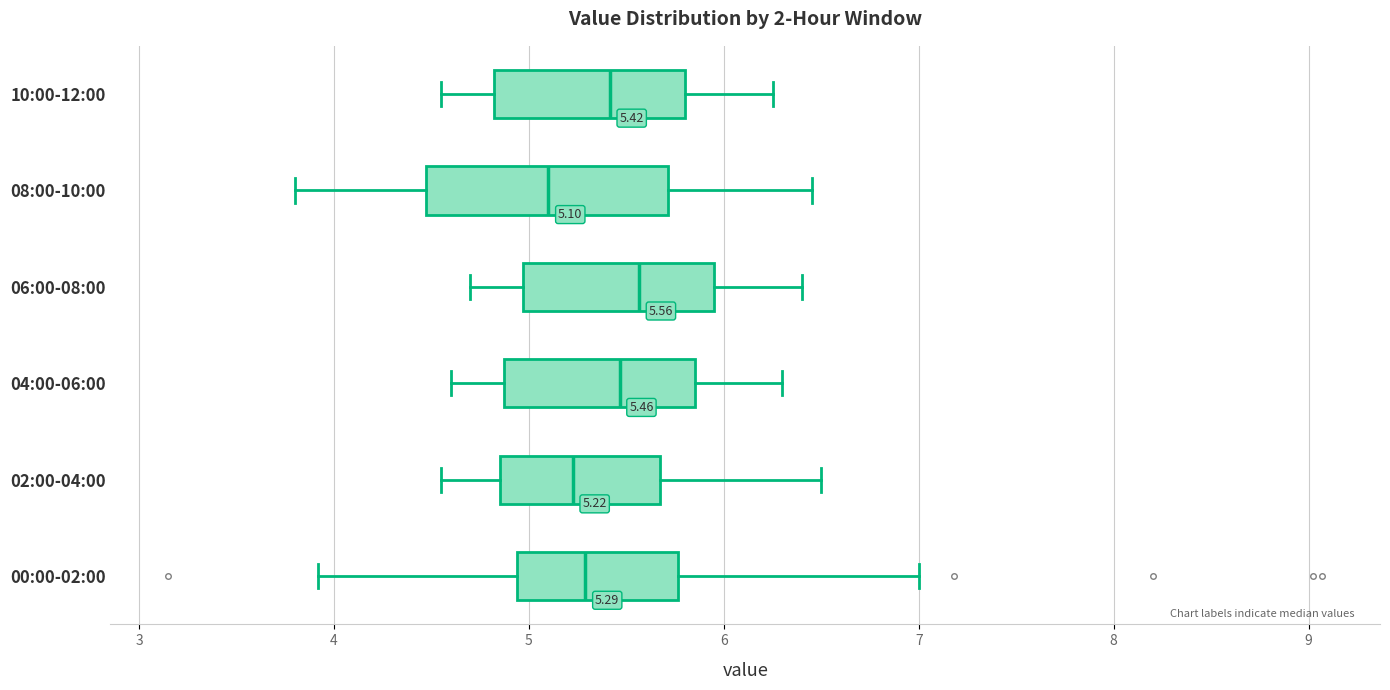

Which box has the furthest to the left median line?

08:00-10:00